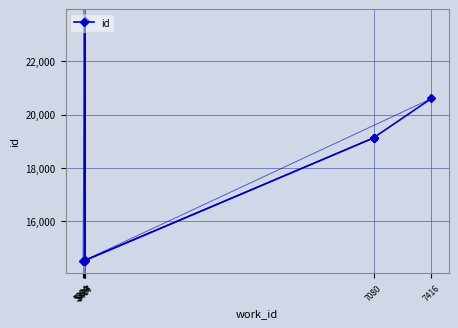

Between 5407 and 7416, which is larger?

7416